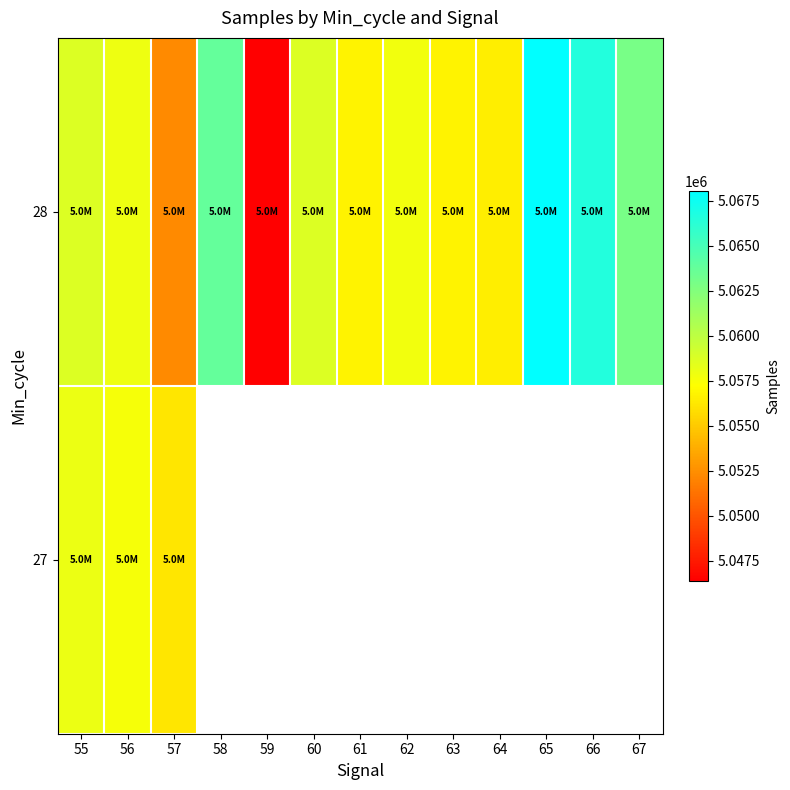

Is it true that 28 equals 5062940.0 at 67?

True